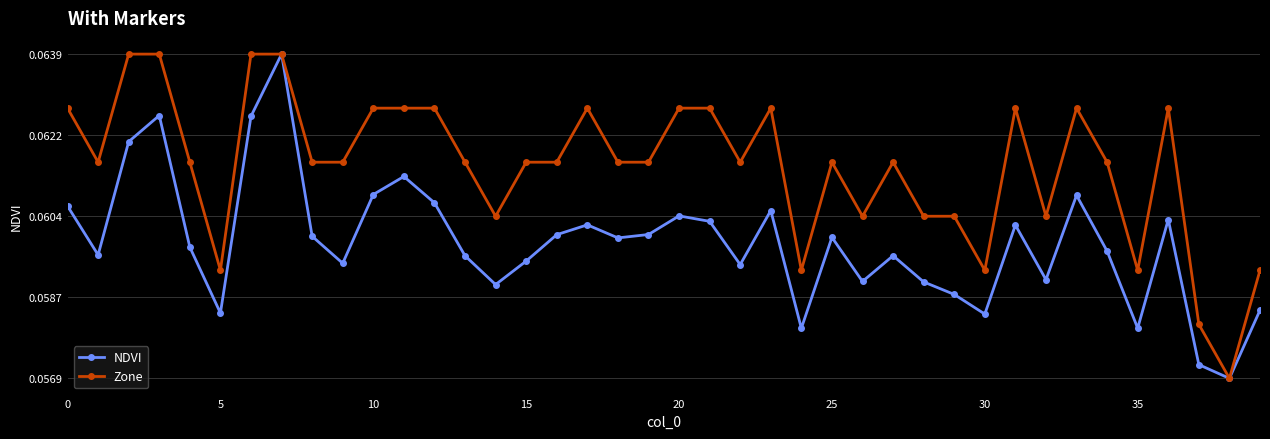

What is the sum of all Zone values?

2.5